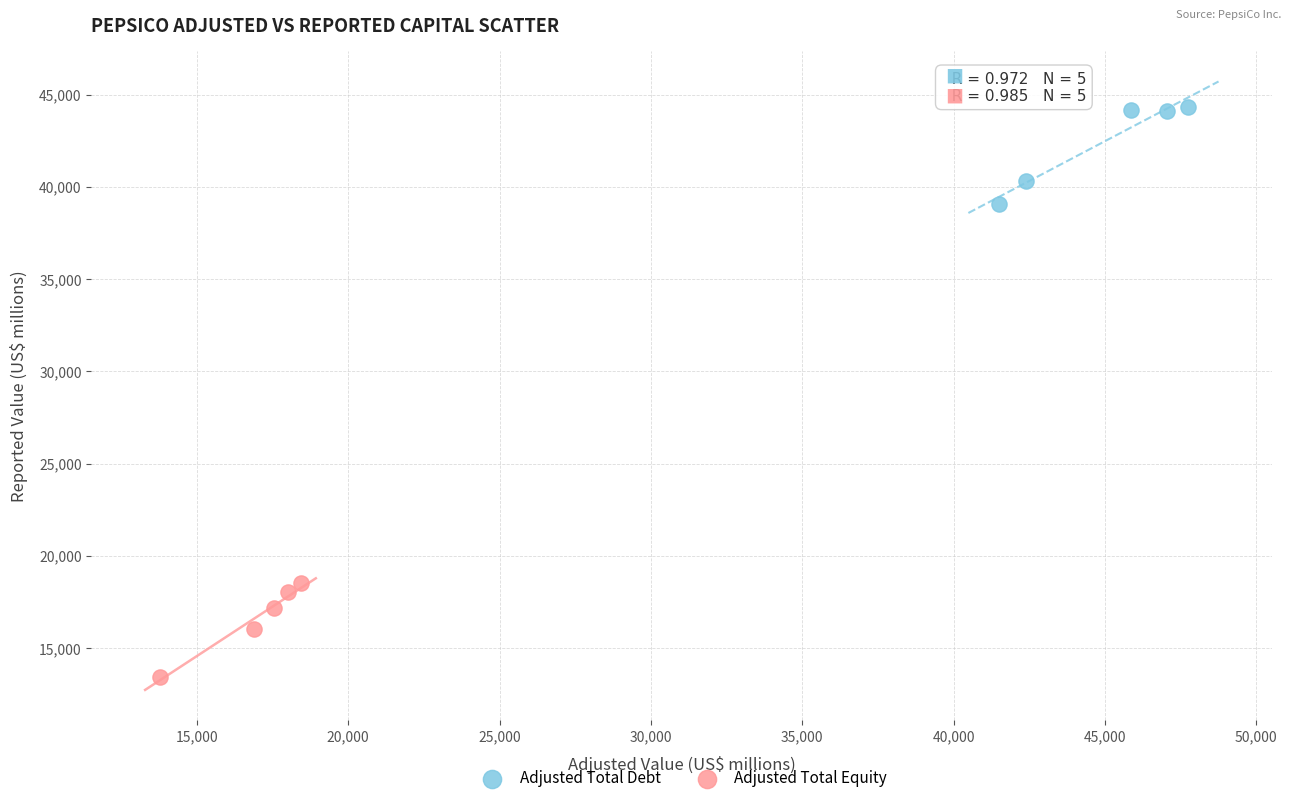

Which series reaches the minimum Y coordinate?

Adjusted Total Equity